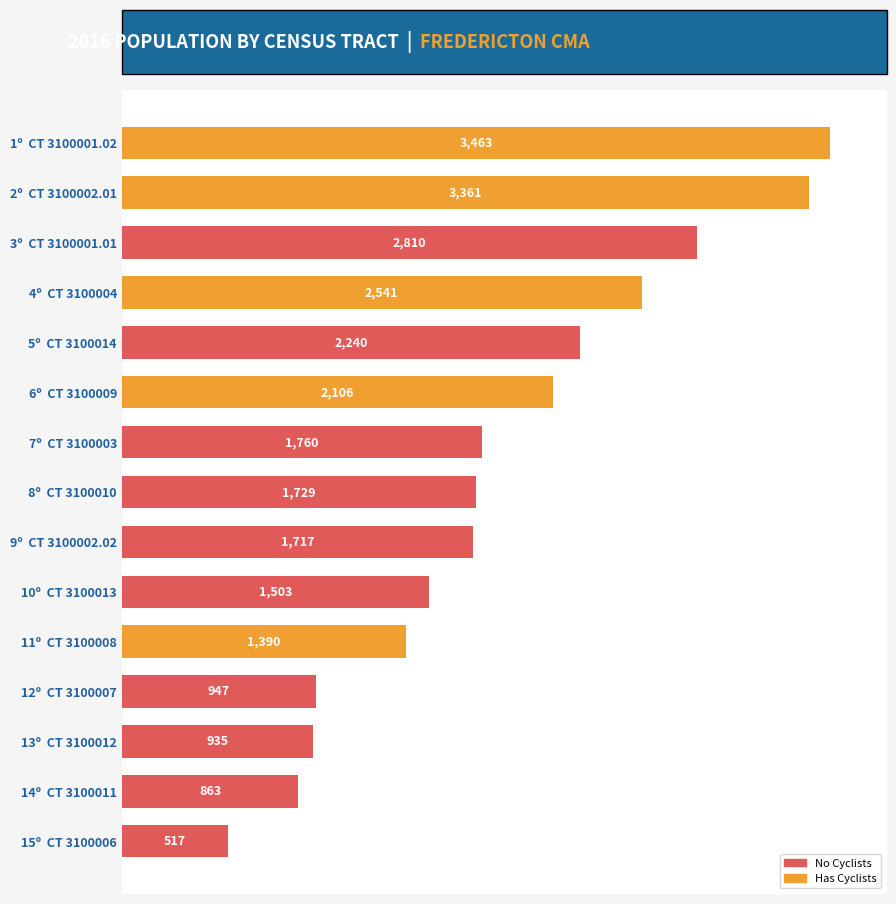

Reading top to bottom, list all the values displayed in this chart.

3463	3361	2810	2541	2240	2106	1760	1729	1717	1503	1390	947	935	863	517